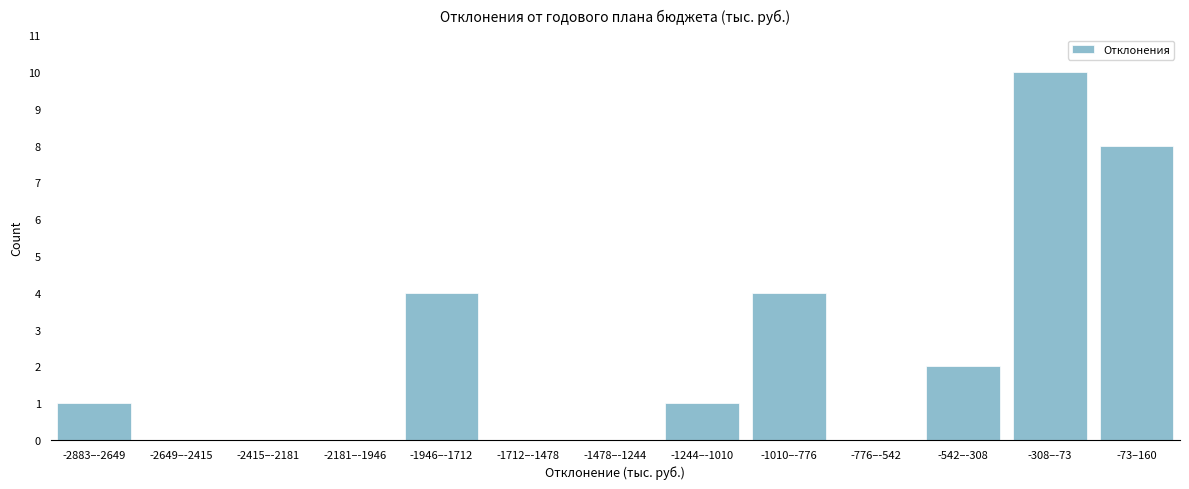

Reading right to left, what are all the values shown in this chart?

-73–160=8	-308–-73=10	-542–-308=2	-776–-542=0	-1010–-776=4	-1244–-1010=1	-1478–-1244=0	-1712–-1478=0	-1946–-1712=4	-2181–-1946=0	-2415–-2181=0	-2649–-2415=0	-2883–-2649=1